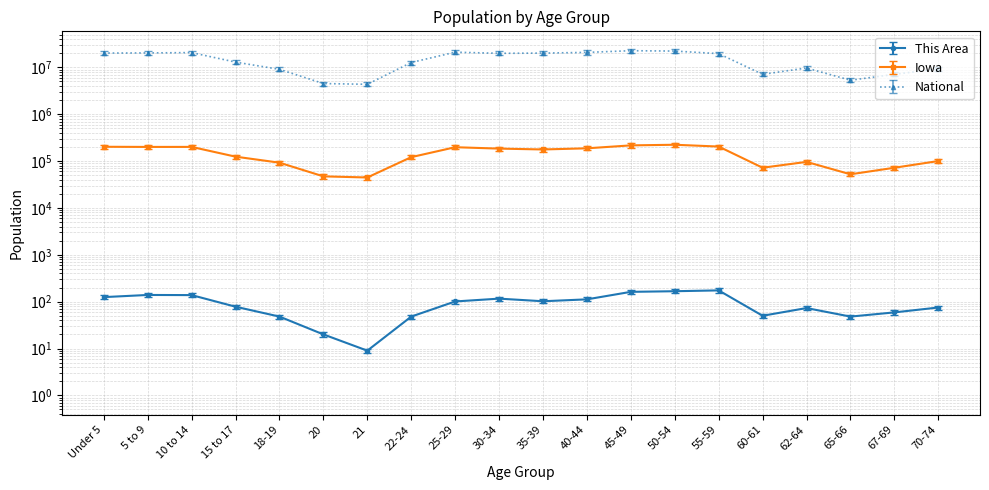

What are all the series names shown in the legend?

This Area, Iowa, National